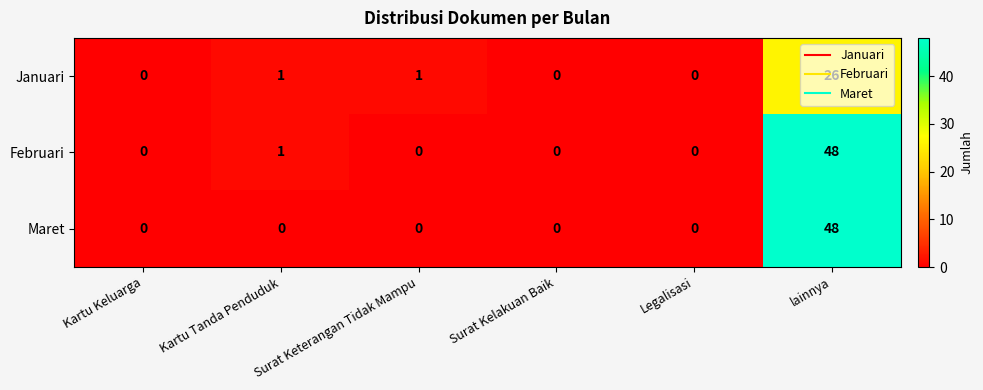

Where is Februari nearest to the value 24?

Kartu Tanda Penduduk